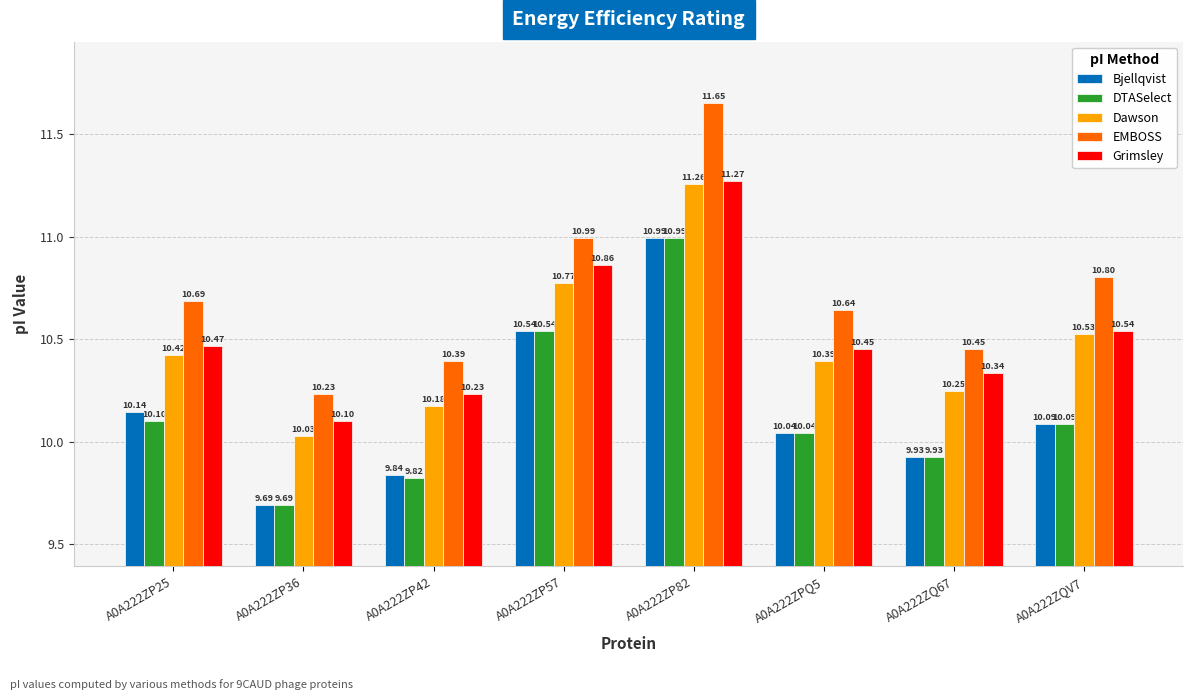

True or false: Dawson has a value of 4.8 at A0A222ZP36.

False